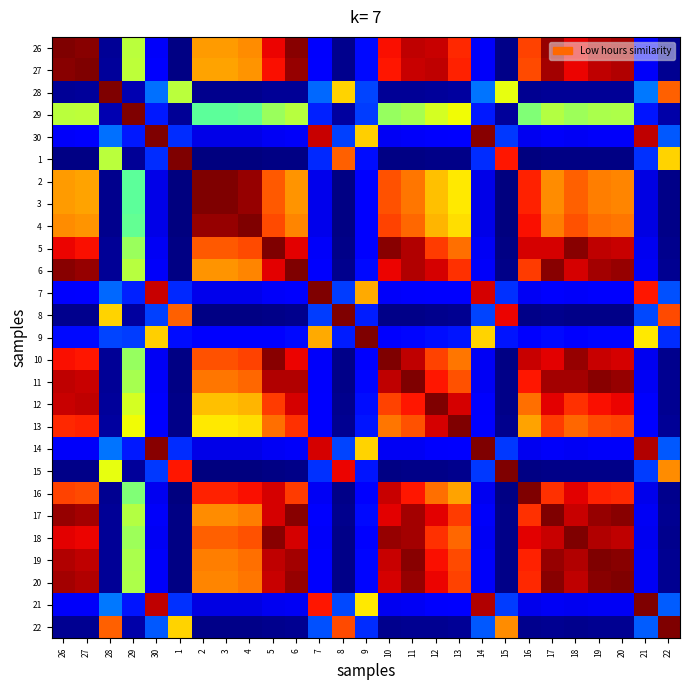

Reading right to left, what are all the values shown in this chart?

26: 22=0.0	21=0.1	20=1.0	19=1.0	18=0.9	17=1.0	16=0.8	15=0.0	14=0.1	13=0.9	12=0.9	11=0.9	10=0.9	9=0.1	8=0.0	7=0.1	6=1.0	5=0.9	4=0.8	3=0.7	2=0.7	1=0.0	30=0.1	29=0.6	28=0.0	27=1.0	26=1.0
27: 22=0.0	21=0.1	20=1.0	19=0.9	18=0.9	17=1.0	16=0.8	15=0.0	14=0.1	13=0.9	12=0.9	11=0.9	10=0.9	9=0.1	8=0.0	7=0.1	6=1.0	5=0.9	4=0.8	3=0.7	2=0.7	1=0.0	30=0.1	29=0.6	28=0.0	27=1.0	26=1.0
28: 22=0.8	21=0.2	20=0.0	19=0.0	18=0.0	17=0.0	16=0.0	15=0.6	14=0.2	13=0.0	12=0.0	11=0.0	10=0.0	9=0.2	8=0.7	7=0.2	6=0.0	5=0.0	4=0.0	3=0.0	2=0.0	1=0.6	30=0.2	29=0.0	28=1.0	27=0.0	26=0.0
29: 22=0.0	21=0.1	20=0.6	19=0.6	18=0.5	17=0.6	16=0.5	15=0.0	14=0.2	13=0.6	12=0.6	11=0.6	10=0.5	9=0.2	8=0.0	7=0.2	6=0.6	5=0.5	4=0.5	3=0.5	2=0.5	1=0.0	30=0.2	29=1.0	28=0.0	27=0.6	26=0.6
30: 22=0.2	21=0.9	20=0.1	19=0.1	18=0.1	17=0.1	16=0.1	15=0.2	14=1.0	13=0.1	12=0.1	11=0.1	10=0.1	9=0.7	8=0.2	7=0.9	6=0.1	5=0.1	4=0.1	3=0.1	2=0.1	1=0.2	30=1.0	29=0.2	28=0.2	27=0.1	26=0.1
1: 22=0.7	21=0.2	20=0.0	19=0.0	18=0.0	17=0.0	16=0.0	15=0.9	14=0.2	13=0.0	12=0.0	11=0.0	10=0.0	9=0.1	8=0.8	7=0.2	6=0.0	5=0.0	4=0.0	3=0.0	2=0.0	1=1.0	30=0.2	29=0.0	28=0.6	27=0.0	26=0.0
2: 22=0.0	21=0.1	20=0.8	19=0.8	18=0.8	17=0.8	16=0.9	15=0.0	14=0.1	13=0.7	12=0.7	11=0.8	10=0.8	9=0.1	8=0.0	7=0.1	6=0.8	5=0.8	4=1.0	3=1.0	2=1.0	1=0.0	30=0.1	29=0.5	28=0.0	27=0.7	26=0.7
3: 22=0.0	21=0.1	20=0.8	19=0.8	18=0.8	17=0.8	16=0.9	15=0.0	14=0.1	13=0.7	12=0.7	11=0.8	10=0.8	9=0.1	8=0.0	7=0.1	6=0.8	5=0.8	4=1.0	3=1.0	2=1.0	1=0.0	30=0.1	29=0.5	28=0.0	27=0.7	26=0.7
4: 22=0.0	21=0.1	20=0.8	19=0.8	18=0.8	17=0.8	16=0.9	15=0.0	14=0.1	13=0.7	12=0.7	11=0.8	10=0.8	9=0.1	8=0.0	7=0.1	6=0.8	5=0.8	4=1.0	3=1.0	2=1.0	1=0.0	30=0.1	29=0.5	28=0.0	27=0.8	26=0.8
5: 22=0.0	21=0.1	20=0.9	19=0.9	18=1.0	17=0.9	16=0.9	15=0.0	14=0.1	13=0.8	12=0.8	11=1.0	10=1.0	9=0.1	8=0.0	7=0.1	6=0.9	5=1.0	4=0.8	3=0.8	2=0.8	1=0.0	30=0.1	29=0.5	28=0.0	27=0.9	26=0.9
6: 22=0.0	21=0.1	20=1.0	19=1.0	18=0.9	17=1.0	16=0.8	15=0.0	14=0.1	13=0.9	12=0.9	11=1.0	10=0.9	9=0.1	8=0.0	7=0.1	6=1.0	5=0.9	4=0.8	3=0.8	2=0.8	1=0.0	30=0.1	29=0.6	28=0.0	27=1.0	26=1.0
7: 22=0.2	21=0.9	20=0.1	19=0.1	18=0.1	17=0.1	16=0.1	15=0.2	14=0.9	13=0.1	12=0.1	11=0.1	10=0.1	9=0.7	8=0.2	7=1.0	6=0.1	5=0.1	4=0.1	3=0.1	2=0.1	1=0.2	30=0.9	29=0.2	28=0.2	27=0.1	26=0.1
8: 22=0.8	21=0.2	20=0.0	19=0.0	18=0.0	17=0.0	16=0.0	15=0.9	14=0.2	13=0.0	12=0.0	11=0.0	10=0.0	9=0.2	8=1.0	7=0.2	6=0.0	5=0.0	4=0.0	3=0.0	2=0.0	1=0.8	30=0.2	29=0.0	28=0.7	27=0.0	26=0.0
9: 22=0.2	21=0.7	20=0.1	19=0.1	18=0.1	17=0.1	16=0.1	15=0.1	14=0.7	13=0.1	12=0.1	11=0.1	10=0.1	9=1.0	8=0.2	7=0.7	6=0.1	5=0.1	4=0.1	3=0.1	2=0.1	1=0.1	30=0.7	29=0.2	28=0.2	27=0.1	26=0.1
10: 22=0.0	21=0.1	20=0.9	19=0.9	18=1.0	17=0.9	16=0.9	15=0.0	14=0.1	13=0.8	12=0.8	11=0.9	10=1.0	9=0.1	8=0.0	7=0.1	6=0.9	5=1.0	4=0.8	3=0.8	2=0.8	1=0.0	30=0.1	29=0.5	28=0.0	27=0.9	26=0.9
11: 22=0.0	21=0.1	20=1.0	19=1.0	18=1.0	17=1.0	16=0.9	15=0.0	14=0.1	13=0.8	12=0.9	11=1.0	10=0.9	9=0.1	8=0.0	7=0.1	6=1.0	5=1.0	4=0.8	3=0.8	2=0.8	1=0.0	30=0.1	29=0.6	28=0.0	27=0.9	26=0.9
12: 22=0.0	21=0.1	20=0.9	19=0.9	18=0.9	17=0.9	16=0.8	15=0.0	14=0.1	13=0.9	12=1.0	11=0.9	10=0.8	9=0.1	8=0.0	7=0.1	6=0.9	5=0.8	4=0.7	3=0.7	2=0.7	1=0.0	30=0.1	29=0.6	28=0.0	27=0.9	26=0.9
13: 22=0.0	21=0.1	20=0.8	19=0.8	18=0.8	17=0.8	16=0.7	15=0.0	14=0.1	13=1.0	12=0.9	11=0.8	10=0.8	9=0.1	8=0.0	7=0.1	6=0.9	5=0.8	4=0.7	3=0.7	2=0.7	1=0.0	30=0.1	29=0.6	28=0.0	27=0.9	26=0.9
14: 22=0.2	21=1.0	20=0.1	19=0.1	18=0.1	17=0.1	16=0.1	15=0.2	14=1.0	13=0.1	12=0.1	11=0.1	10=0.1	9=0.7	8=0.2	7=0.9	6=0.1	5=0.1	4=0.1	3=0.1	2=0.1	1=0.2	30=1.0	29=0.2	28=0.2	27=0.1	26=0.1
15: 22=0.8	21=0.2	20=0.0	19=0.0	18=0.0	17=0.0	16=0.0	15=1.0	14=0.2	13=0.0	12=0.0	11=0.0	10=0.0	9=0.1	8=0.9	7=0.2	6=0.0	5=0.0	4=0.0	3=0.0	2=0.0	1=0.9	30=0.2	29=0.0	28=0.6	27=0.0	26=0.0
16: 22=0.0	21=0.1	20=0.9	19=0.9	18=0.9	17=0.9	16=1.0	15=0.0	14=0.1	13=0.7	12=0.8	11=0.9	10=0.9	9=0.1	8=0.0	7=0.1	6=0.8	5=0.9	4=0.9	3=0.9	2=0.9	1=0.0	30=0.1	29=0.5	28=0.0	27=0.8	26=0.8
17: 22=0.0	21=0.1	20=1.0	19=1.0	18=0.9	17=1.0	16=0.9	15=0.0	14=0.1	13=0.8	12=0.9	11=1.0	10=0.9	9=0.1	8=0.0	7=0.1	6=1.0	5=0.9	4=0.8	3=0.8	2=0.8	1=0.0	30=0.1	29=0.6	28=0.0	27=1.0	26=1.0
18: 22=0.0	21=0.1	20=0.9	19=1.0	18=1.0	17=0.9	16=0.9	15=0.0	14=0.1	13=0.8	12=0.9	11=1.0	10=1.0	9=0.1	8=0.0	7=0.1	6=0.9	5=1.0	4=0.8	3=0.8	2=0.8	1=0.0	30=0.1	29=0.5	28=0.0	27=0.9	26=0.9
19: 22=0.0	21=0.1	20=1.0	19=1.0	18=1.0	17=1.0	16=0.9	15=0.0	14=0.1	13=0.8	12=0.9	11=1.0	10=0.9	9=0.1	8=0.0	7=0.1	6=1.0	5=0.9	4=0.8	3=0.8	2=0.8	1=0.0	30=0.1	29=0.6	28=0.0	27=0.9	26=1.0
20: 22=0.0	21=0.1	20=1.0	19=1.0	18=0.9	17=1.0	16=0.9	15=0.0	14=0.1	13=0.8	12=0.9	11=1.0	10=0.9	9=0.1	8=0.0	7=0.1	6=1.0	5=0.9	4=0.8	3=0.8	2=0.8	1=0.0	30=0.1	29=0.6	28=0.0	27=1.0	26=1.0
21: 22=0.2	21=1.0	20=0.1	19=0.1	18=0.1	17=0.1	16=0.1	15=0.2	14=1.0	13=0.1	12=0.1	11=0.1	10=0.1	9=0.7	8=0.2	7=0.9	6=0.1	5=0.1	4=0.1	3=0.1	2=0.1	1=0.2	30=0.9	29=0.1	28=0.2	27=0.1	26=0.1
22: 22=1.0	21=0.2	20=0.0	19=0.0	18=0.0	17=0.0	16=0.0	15=0.8	14=0.2	13=0.0	12=0.0	11=0.0	10=0.0	9=0.2	8=0.8	7=0.2	6=0.0	5=0.0	4=0.0	3=0.0	2=0.0	1=0.7	30=0.2	29=0.0	28=0.8	27=0.0	26=0.0